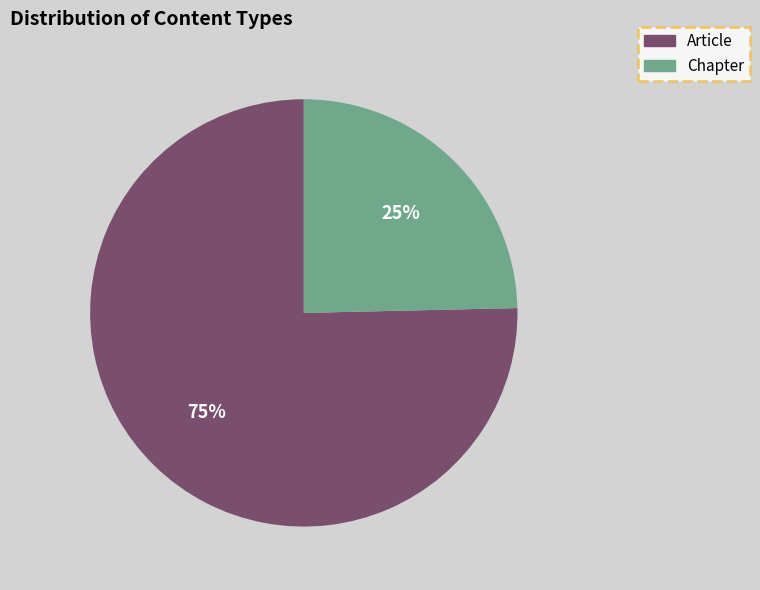

Which category has the biggest portion of the pie?

Article